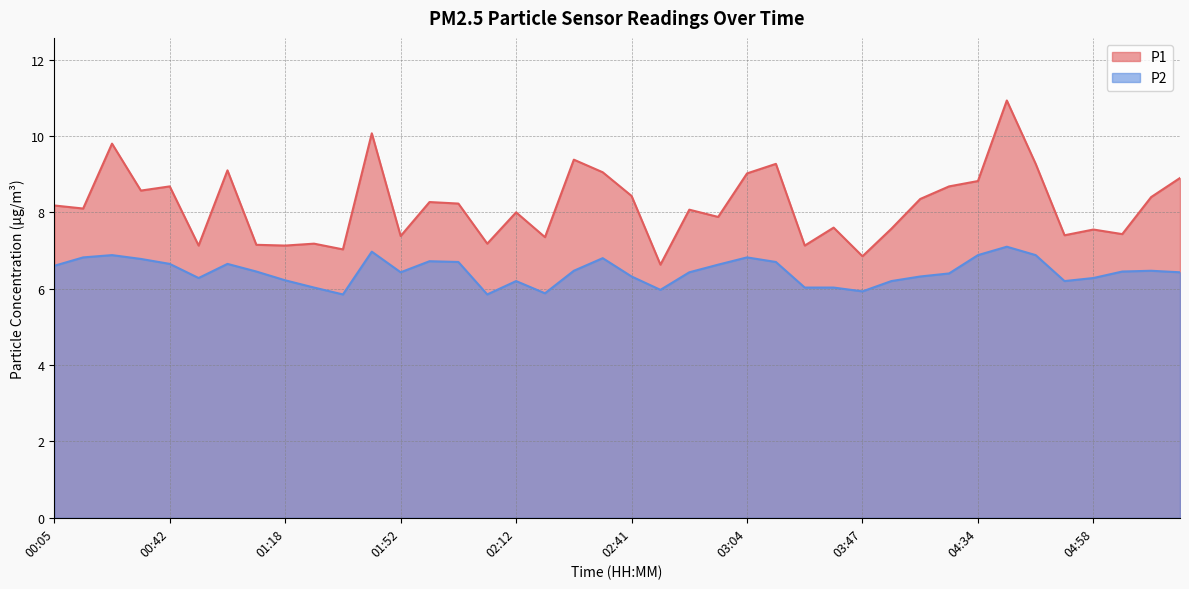

What is the sum of the P2 values at 03:08 and 01:21?

12.7